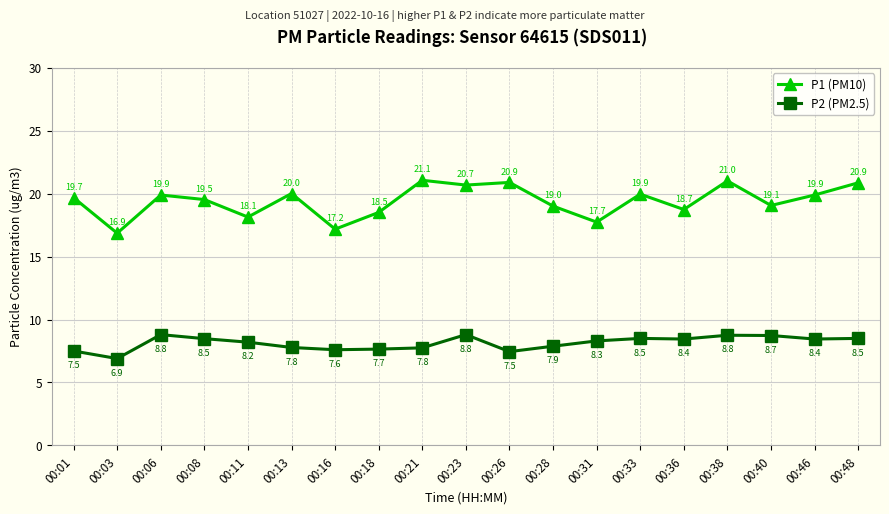

At which category is the sum across all series the highest?

00:38